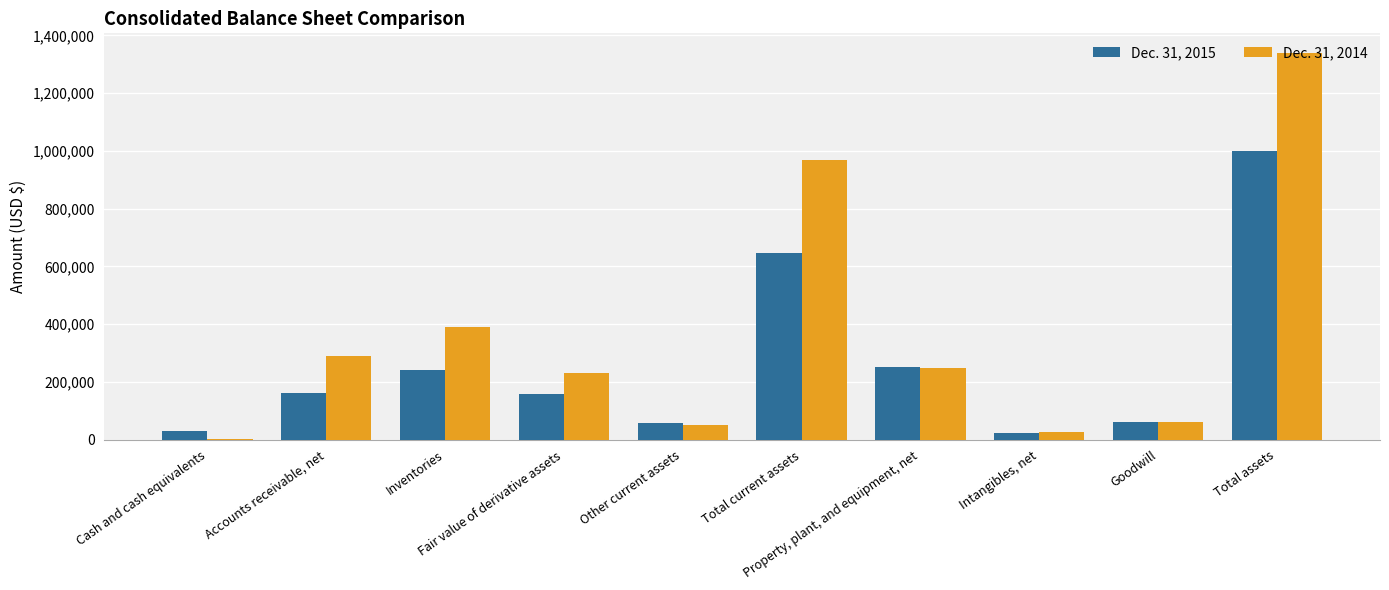

At which category is the sum across all series the highest?

Total assets